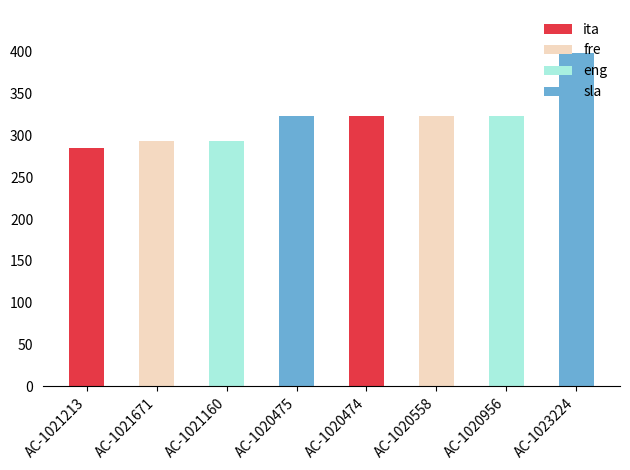

How many bars are there in total?

8